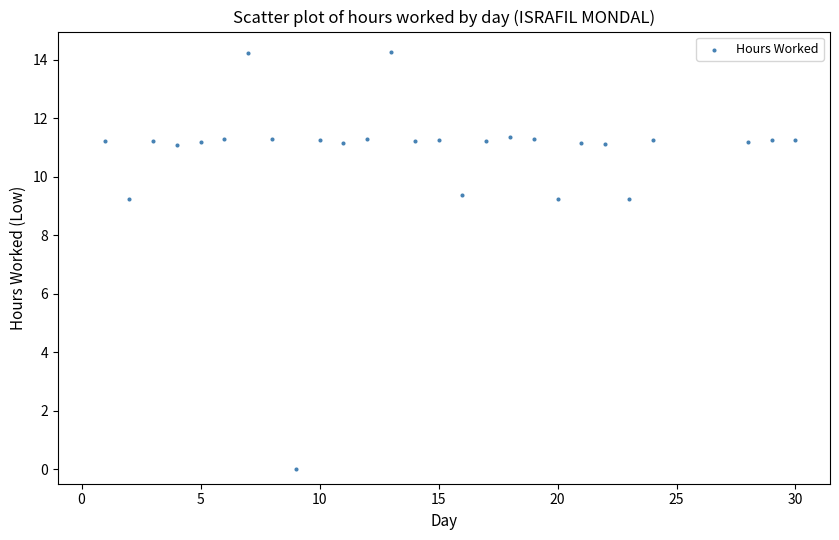

What is the range of Y values (max minus min)?

14.3